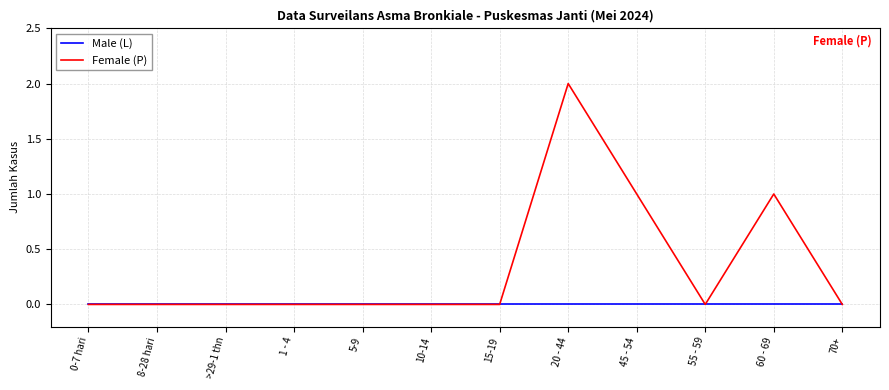

Reading right to left, extract all data points from this chart.

Male (L): 70+=0	60 - 69=0	55 - 59=0	45 - 54=0	20 - 44=0	15-19=0	10-14=0	5-9=0	1 - 4=0	>29-1 thn=0	8-28 hari=0	0-7 hari=0
Female (P): 70+=0	60 - 69=1	55 - 59=0	45 - 54=1	20 - 44=2	15-19=0	10-14=0	5-9=0	1 - 4=0	>29-1 thn=0	8-28 hari=0	0-7 hari=0